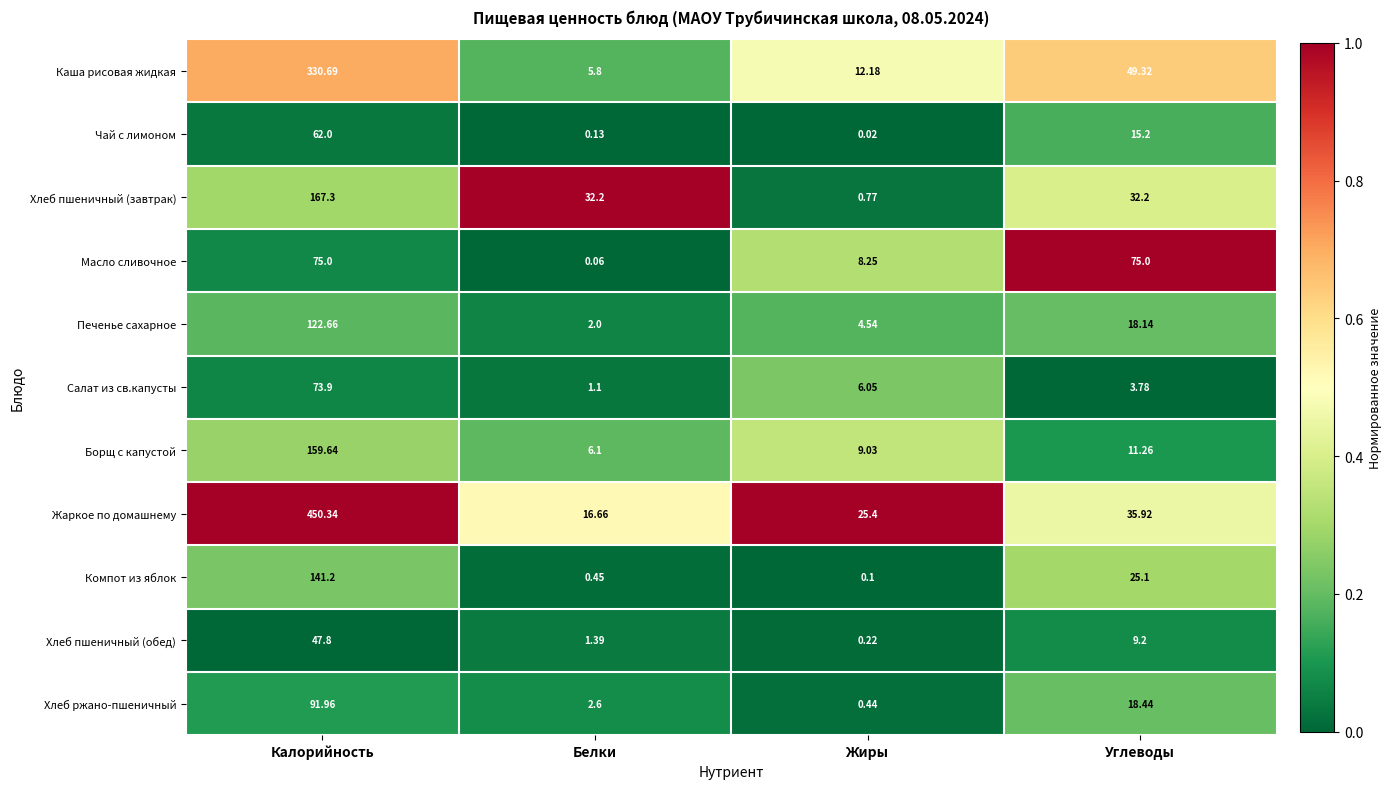

Is the value of Каша рисовая жидкая at Белки greater than the value of Хлеб ржано-пшеничный at Углеводы?

No